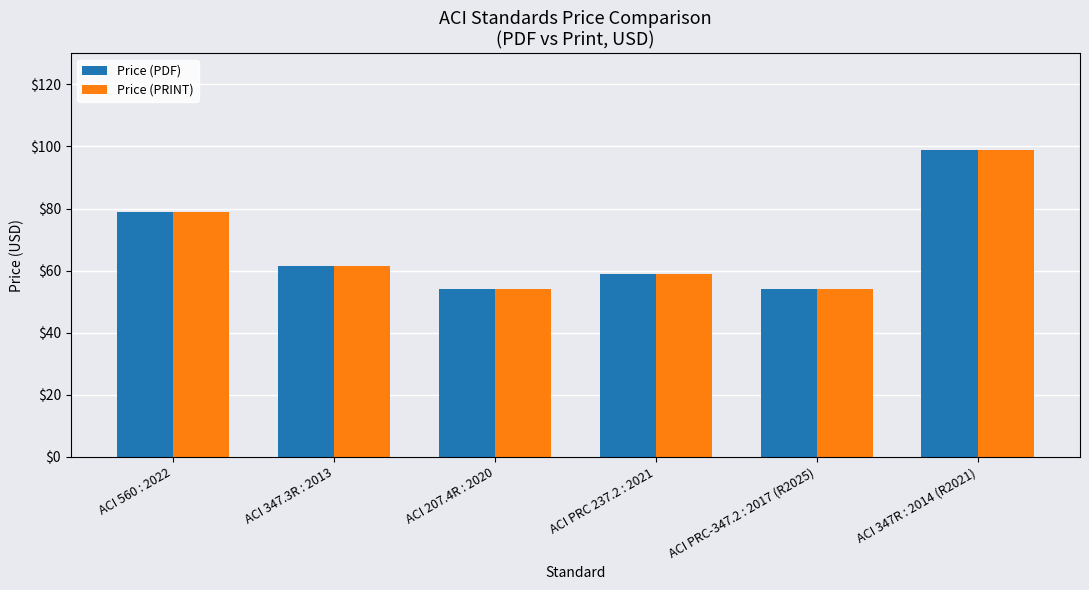

What is the difference between the maximum and minimum values in the Price (PRINT) series?

45.0